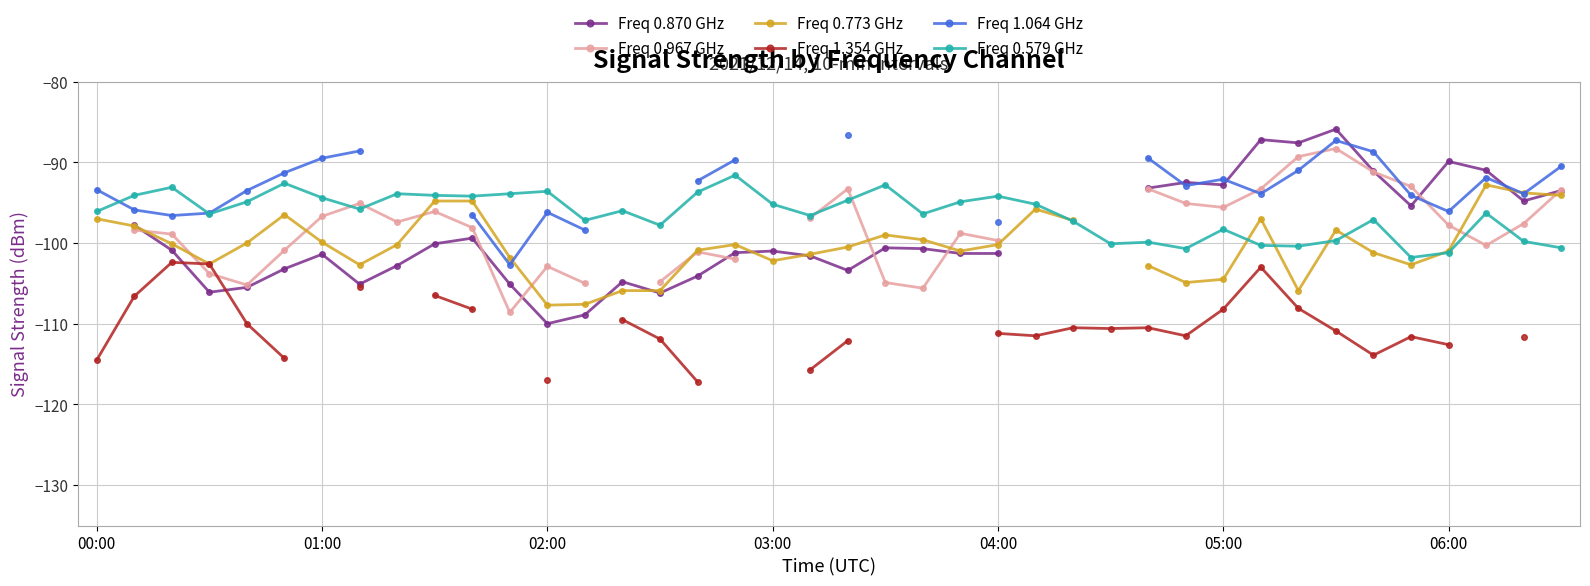

What is the value of the Freq 1.064 GHz point at the 3rd from the left?

-96.6